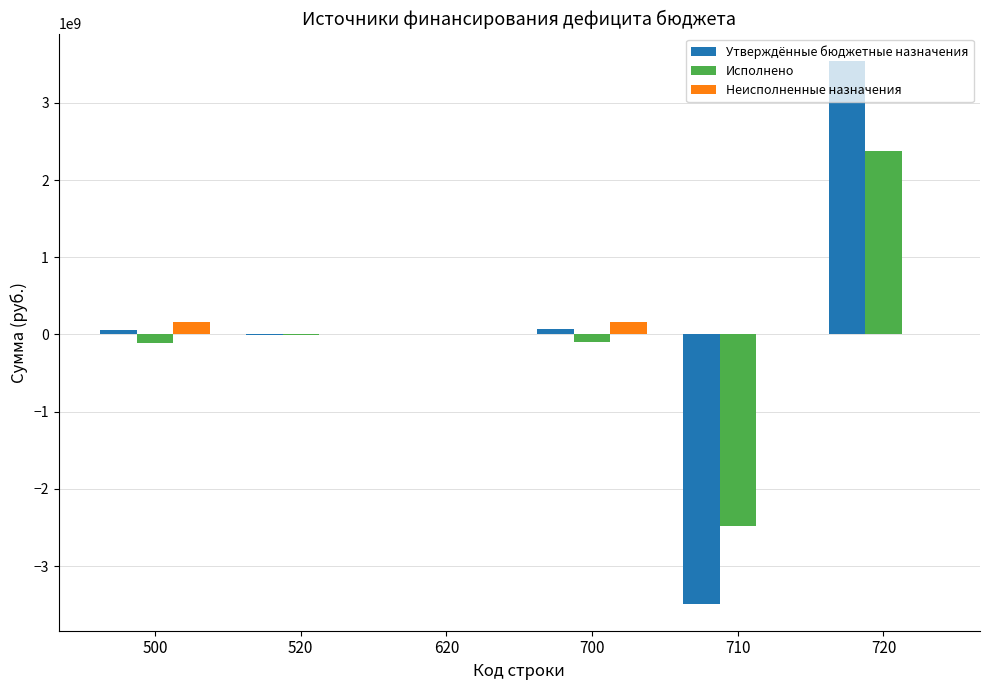

What is the greatest value displayed?

3544773143.4